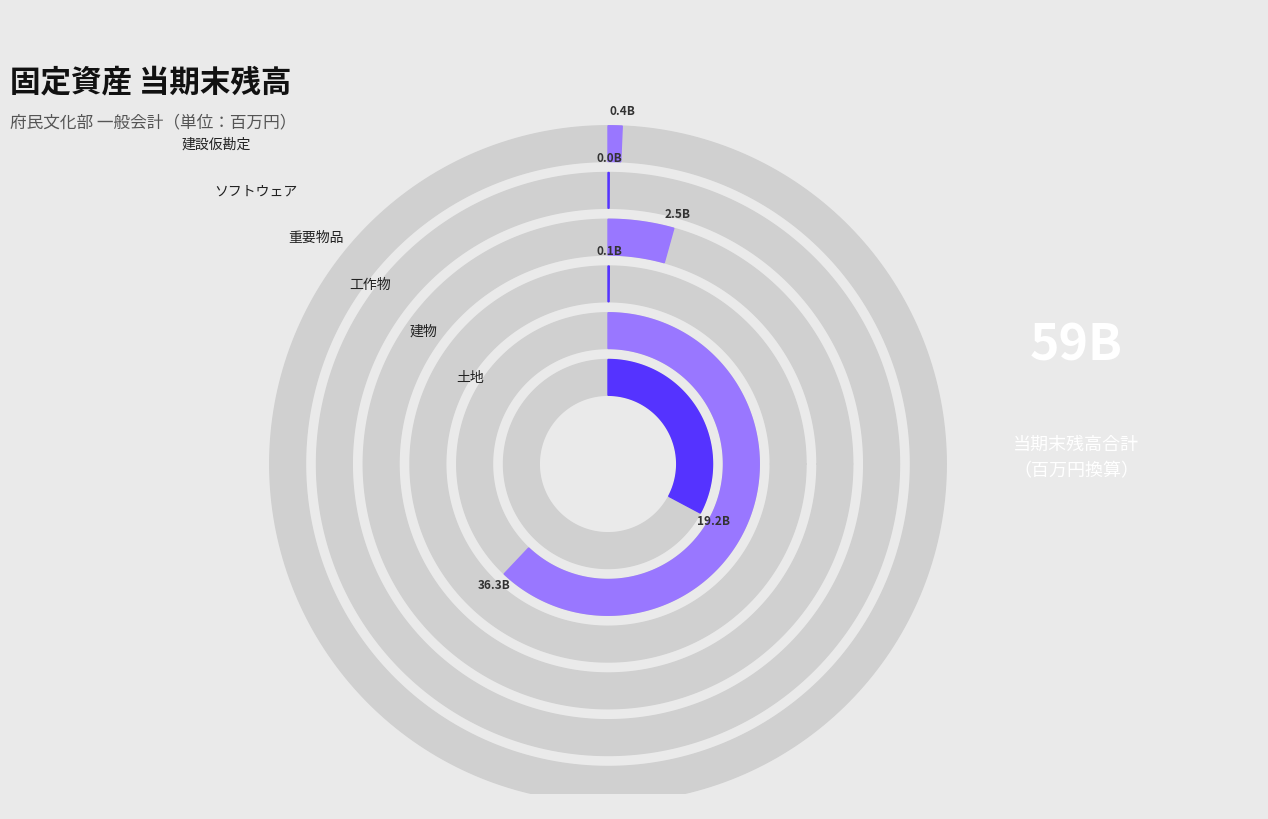

The 土地 slice represents 45% of the pie. True or false?

False